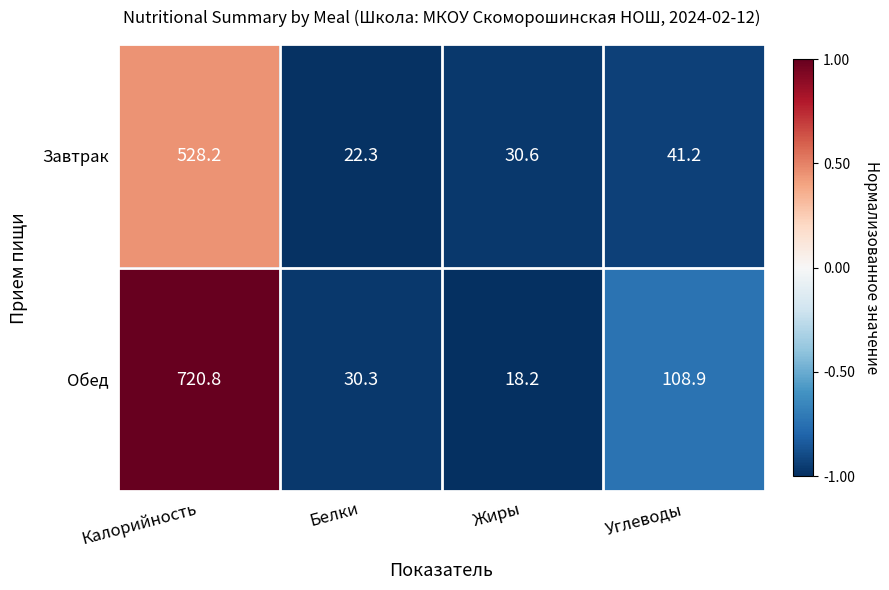

What is the difference between the maximum and minimum values in the Завтрак series?

505.9